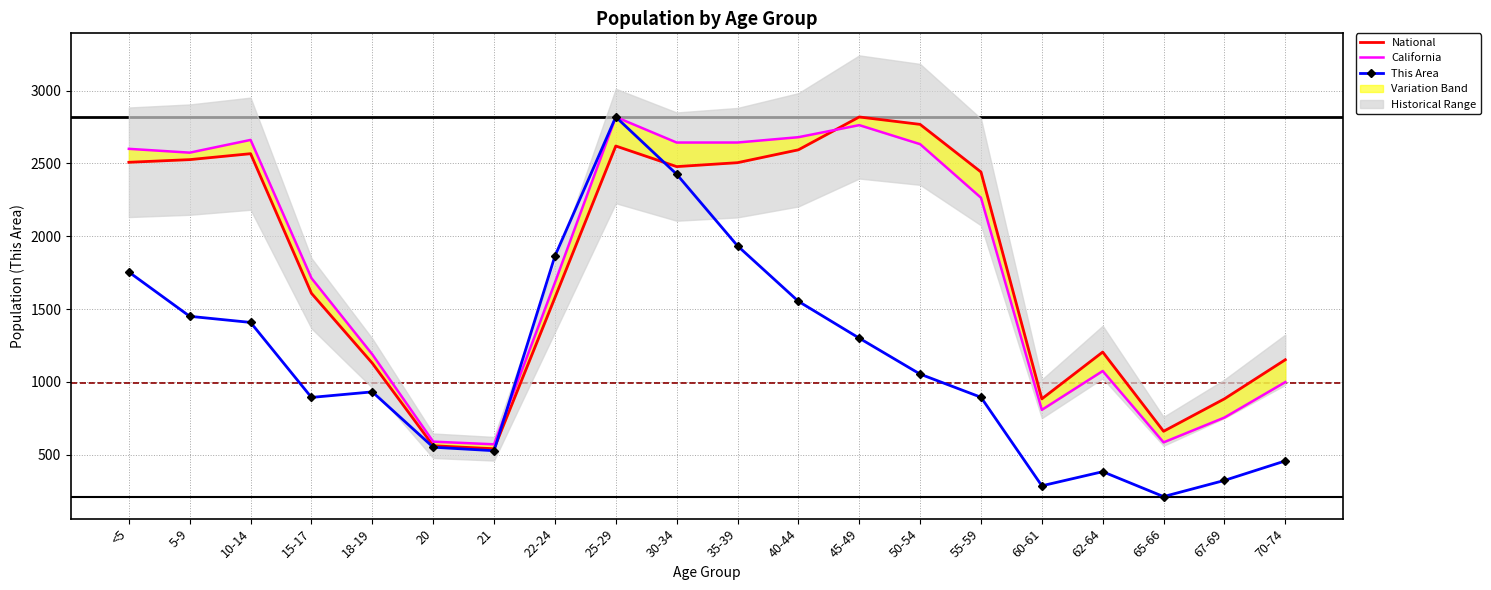

What is the maximum value shown in the chart?

2819.0